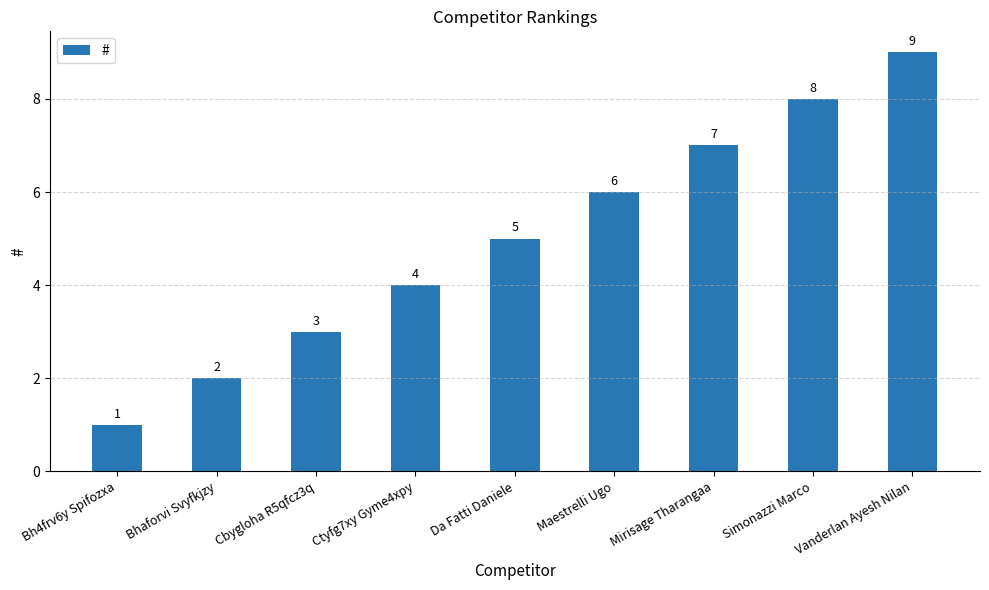

What is the difference between the maximum and minimum values?

8